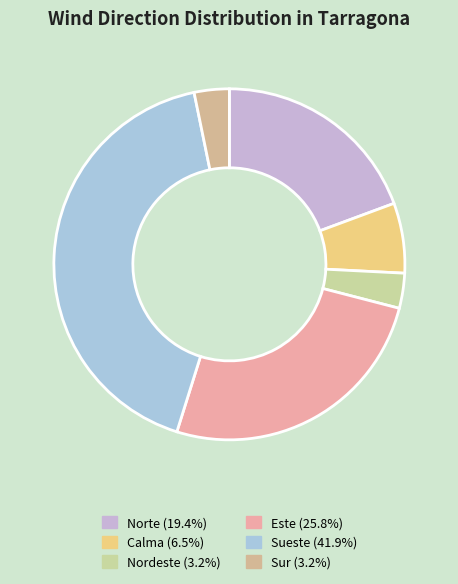

What is the smallest slice in the pie chart?

Nordeste